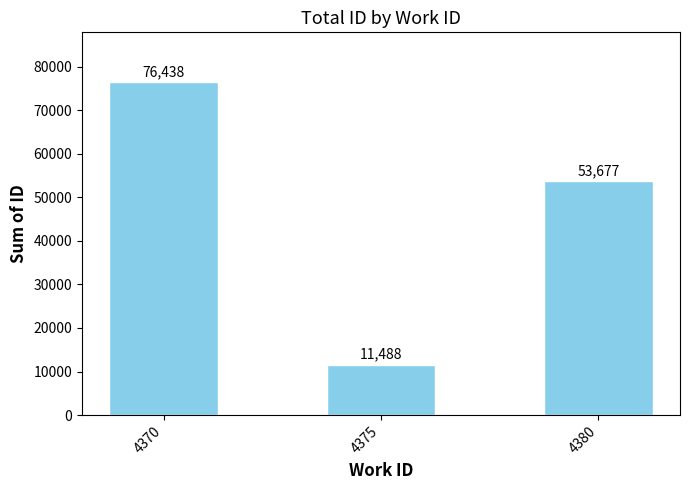

Reading left to right, transcribe all the data shown in this chart.

76438	11488	53677